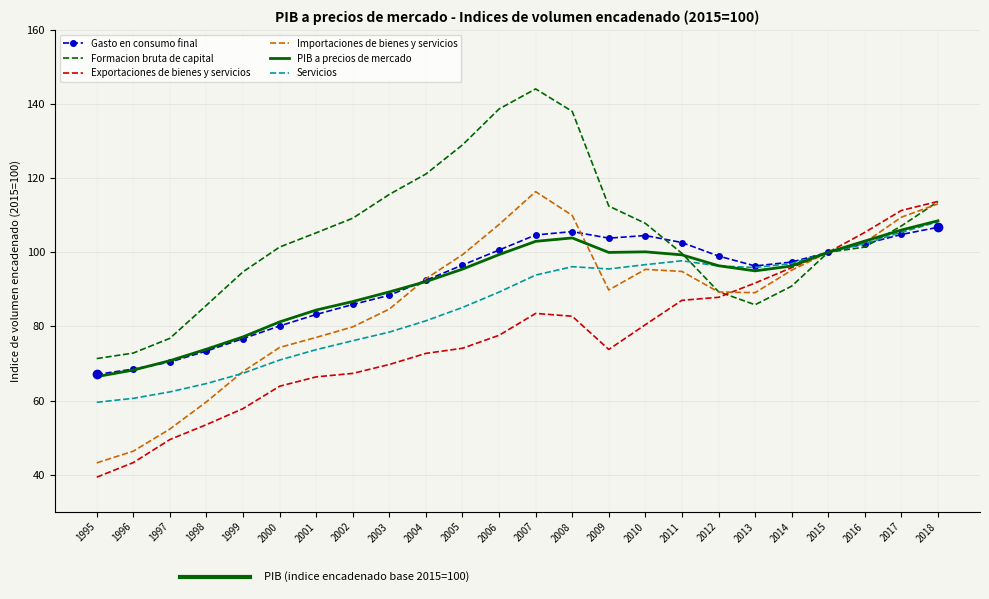

What is the difference between the second highest and second lowest values in the Exportaciones de bienes y servicios series?

68.0